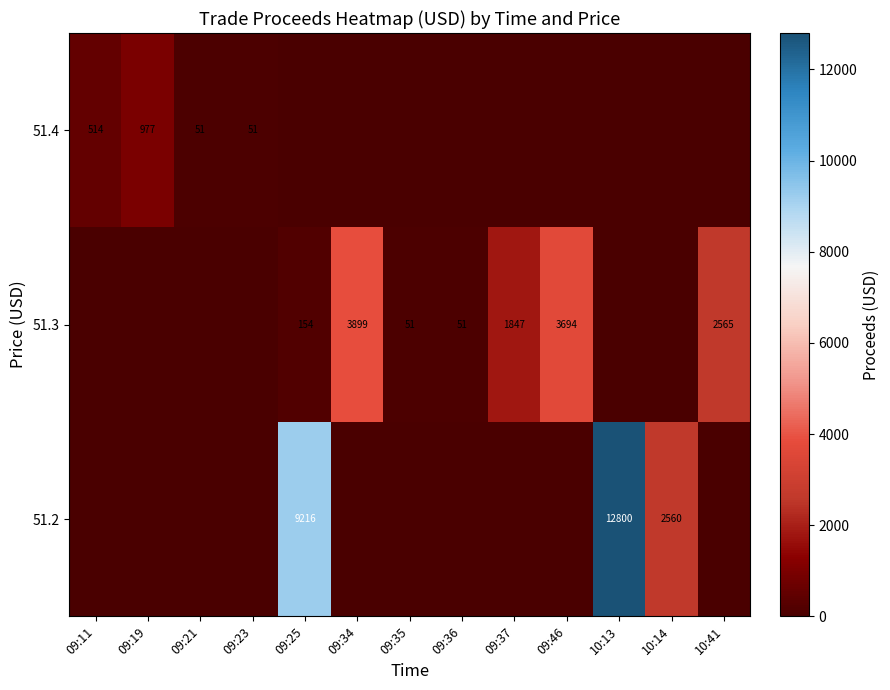

Count the number of data series in this chart.

3